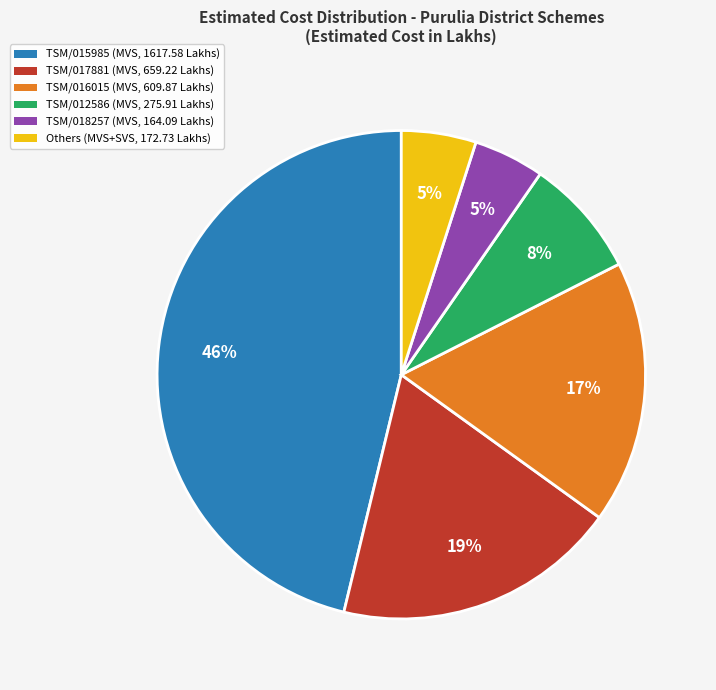

Is there a majority slice in this chart?

No